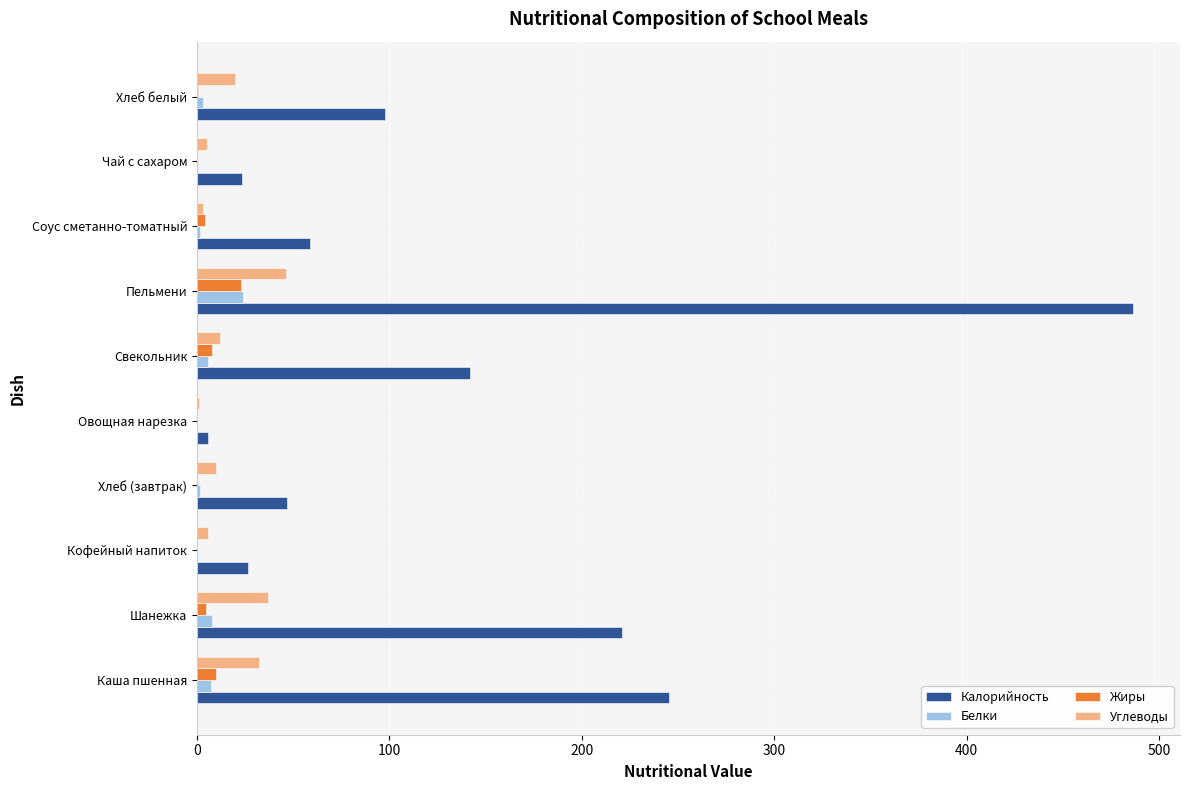

True or false: Углеводы has a value of 12.1 at Свекольник.

True